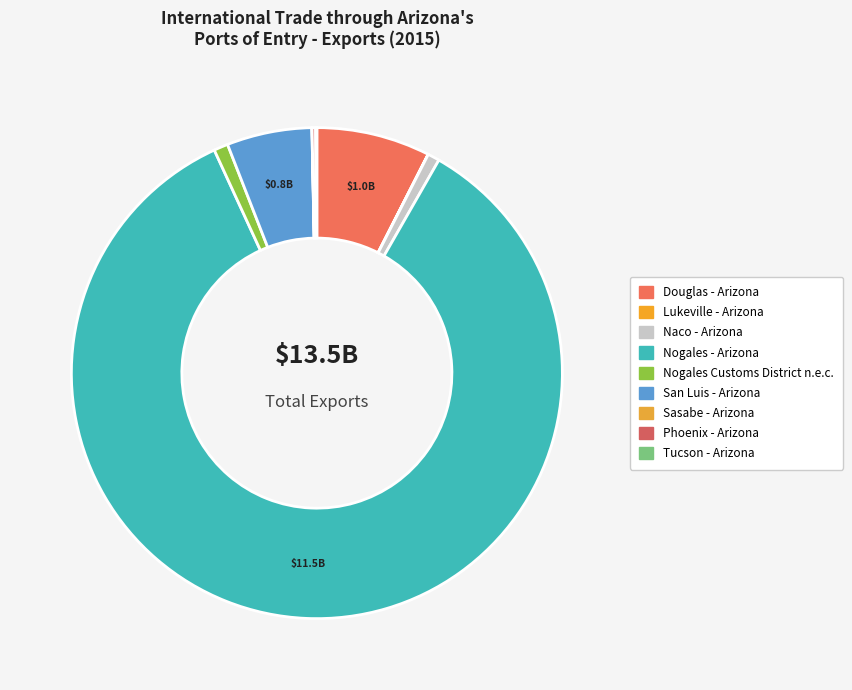

Which category has the biggest portion of the pie?

Nogales - Arizona